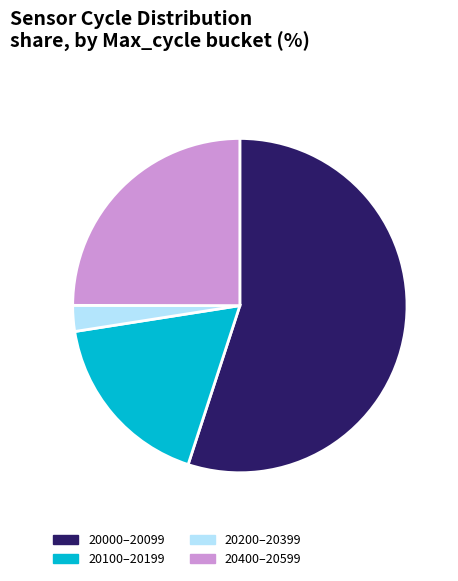

Do 20100–20199 and 20000–20099 together represent more than half of the pie?

Yes